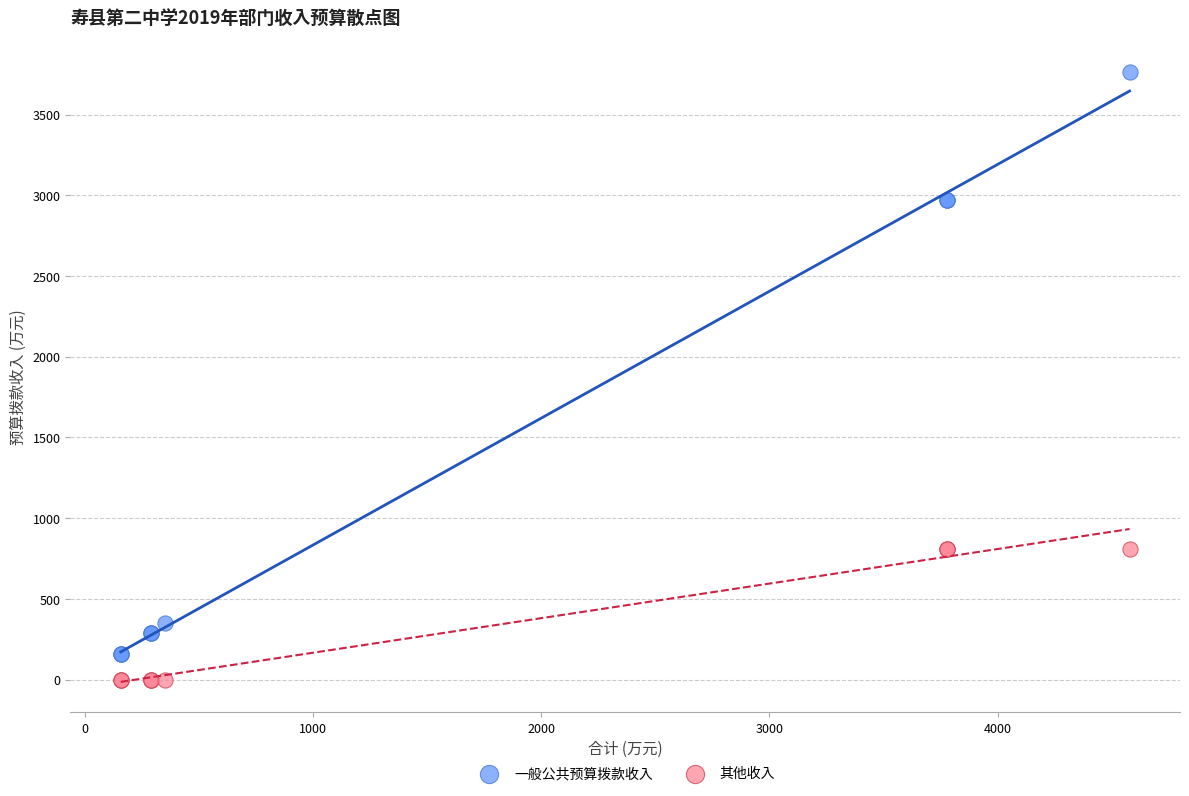

Which series reaches the maximum Y coordinate?

一般公共预算拨款收入